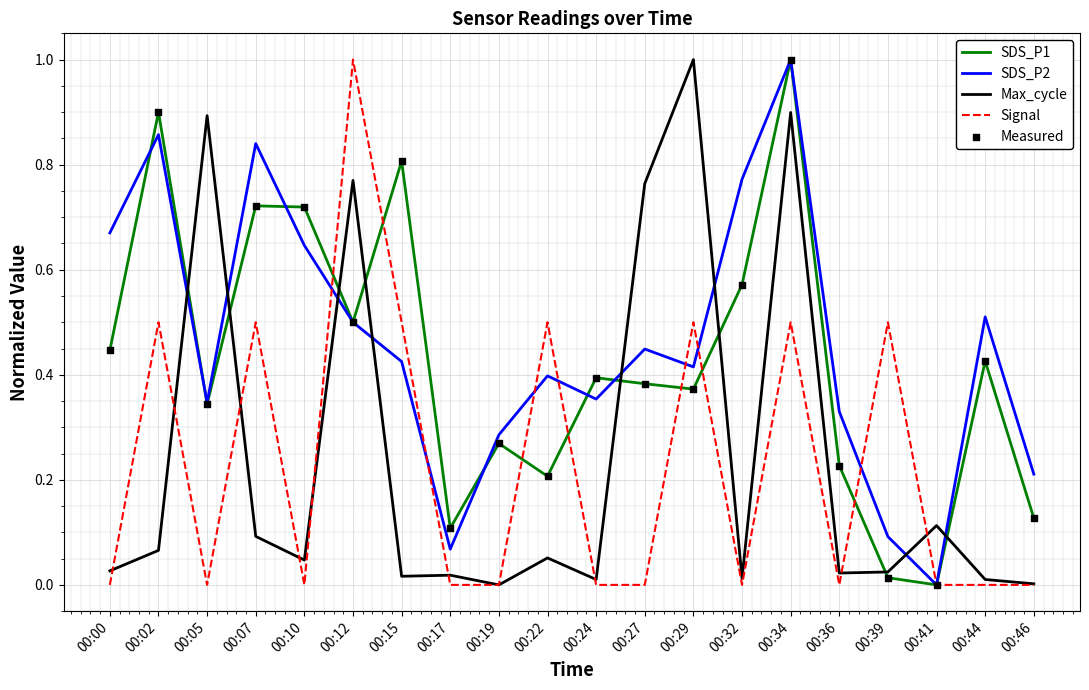

At which category is the sum across all series the highest?

00:34